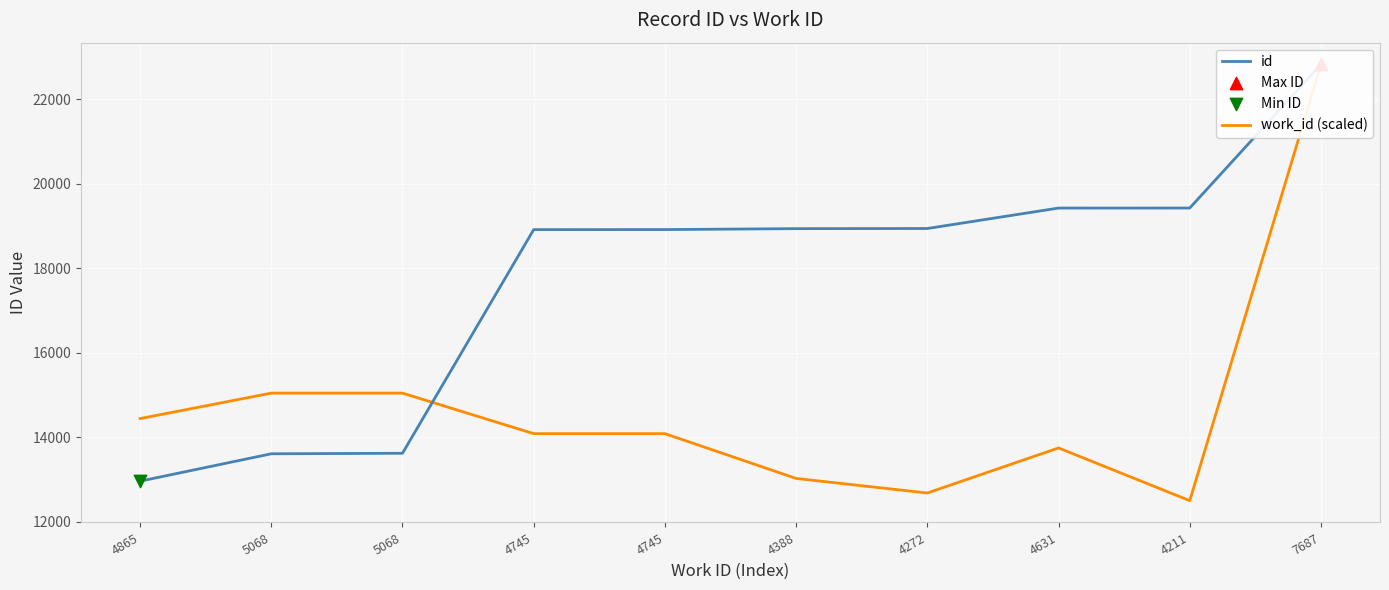

What is the total value across all series at 4745?

33009.6